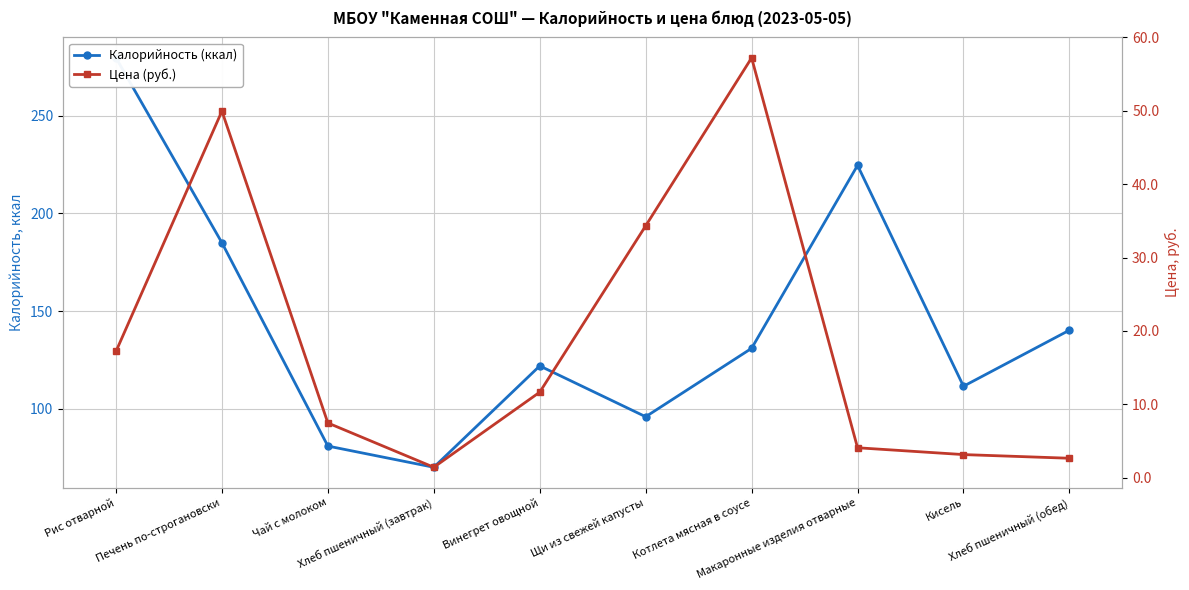

What is the maximum value shown in the chart?

279.6